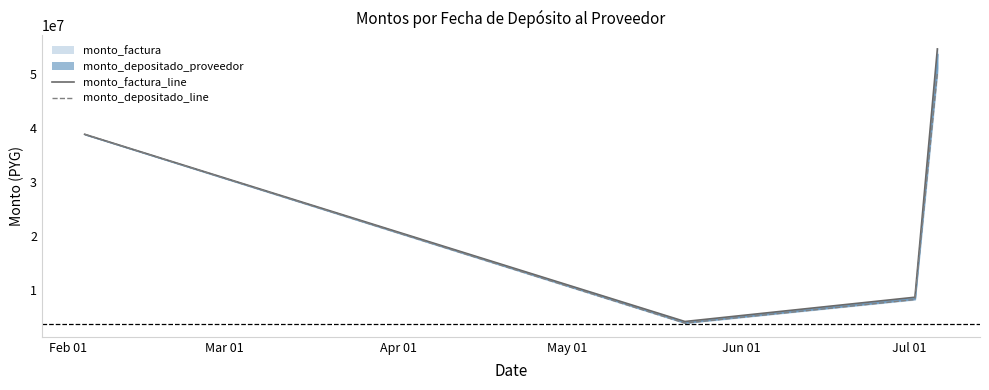

Reading right to left, list all the values displayed in this chart.

monto_factura_line: 54600000	8744400	4263840	38831798
monto_depositado_line: 50231007	8315765	3967422	38831798